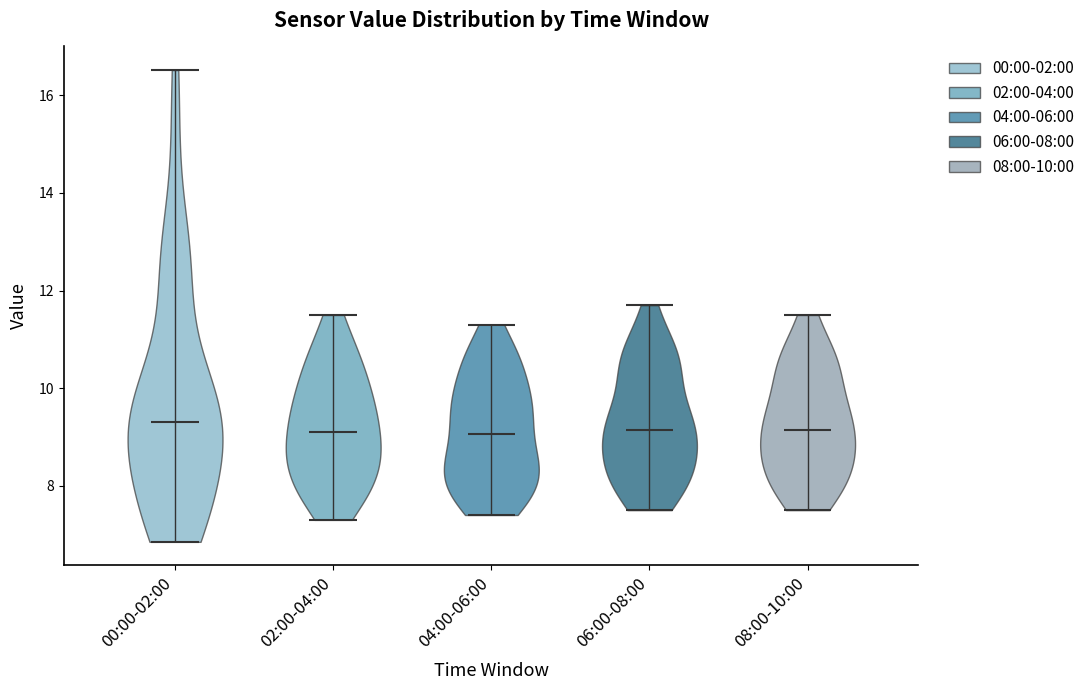

Reading left to right, read every violin against the y-axis: where its median line is, and the lowest and highest points it reaches. The values are not printed on the chart, so give them approximately, as read against the axis.

00:00-02:00: median line 9.4, lowest point 6.8, highest point 16.6
02:00-04:00: median line 9.2, lowest point 7.4, highest point 11.6
04:00-06:00: median line 9.0, lowest point 7.4, highest point 11.4
06:00-08:00: median line 9.2, lowest point 7.6, highest point 11.8
08:00-10:00: median line 9.2, lowest point 7.6, highest point 11.6